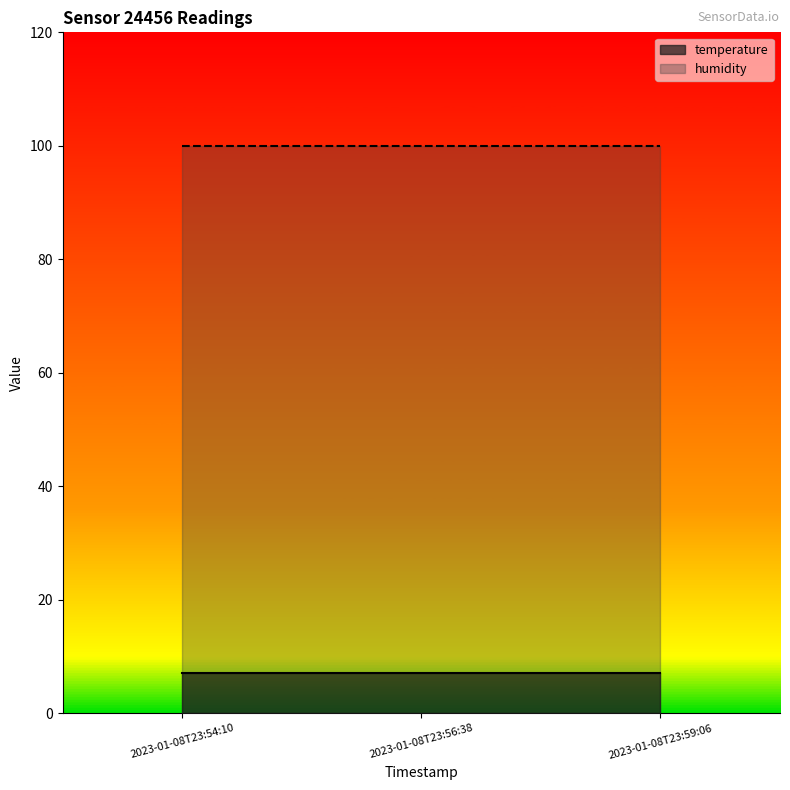

How many lines are shown in the chart?

2